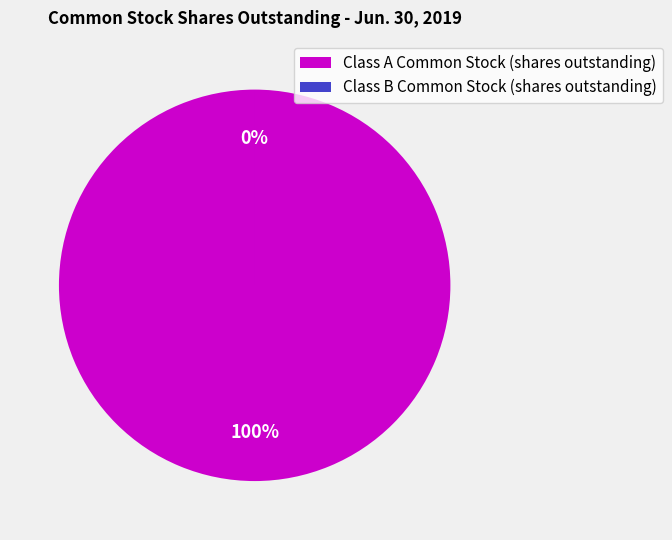

To the nearest percent, what is the average slice percentage?

50%